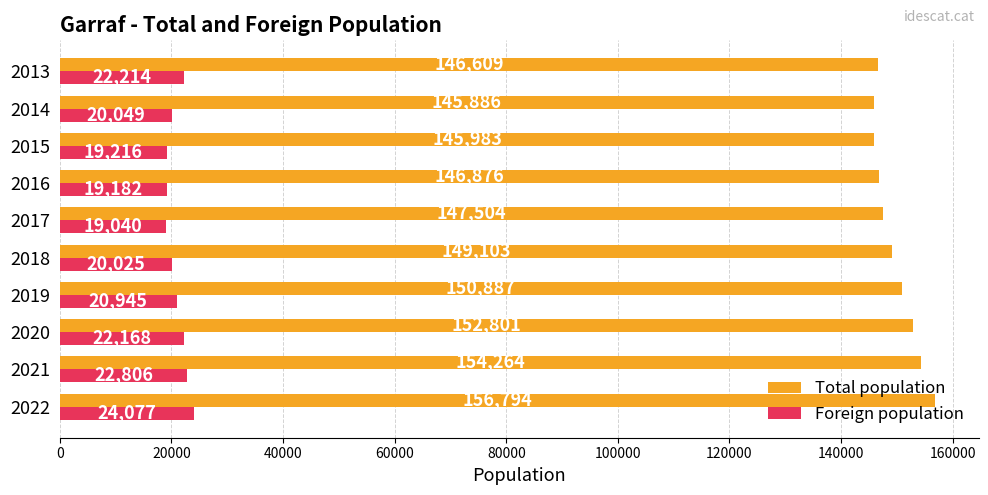

Which series changed the most between 2020 and 2013?

Total population